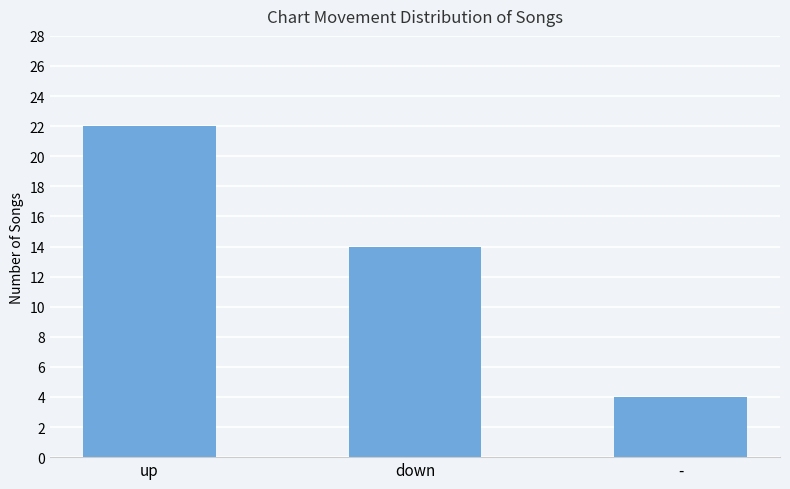

Between down and -, which is larger?

down